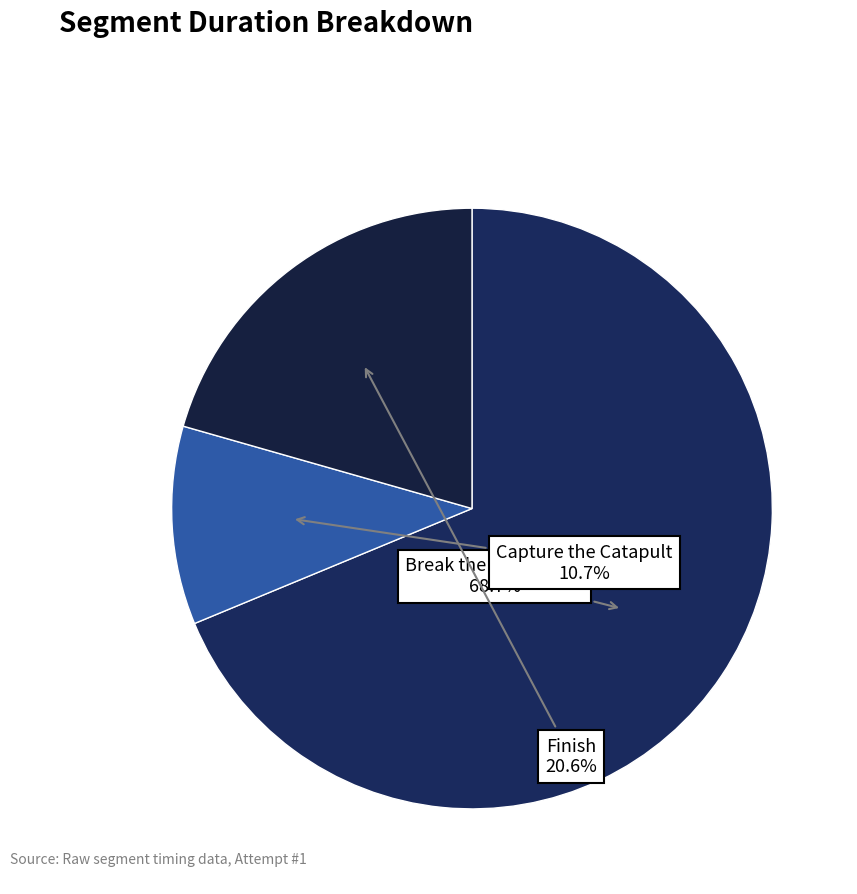

Which category has the smallest portion of the pie?

Capture the Catapult